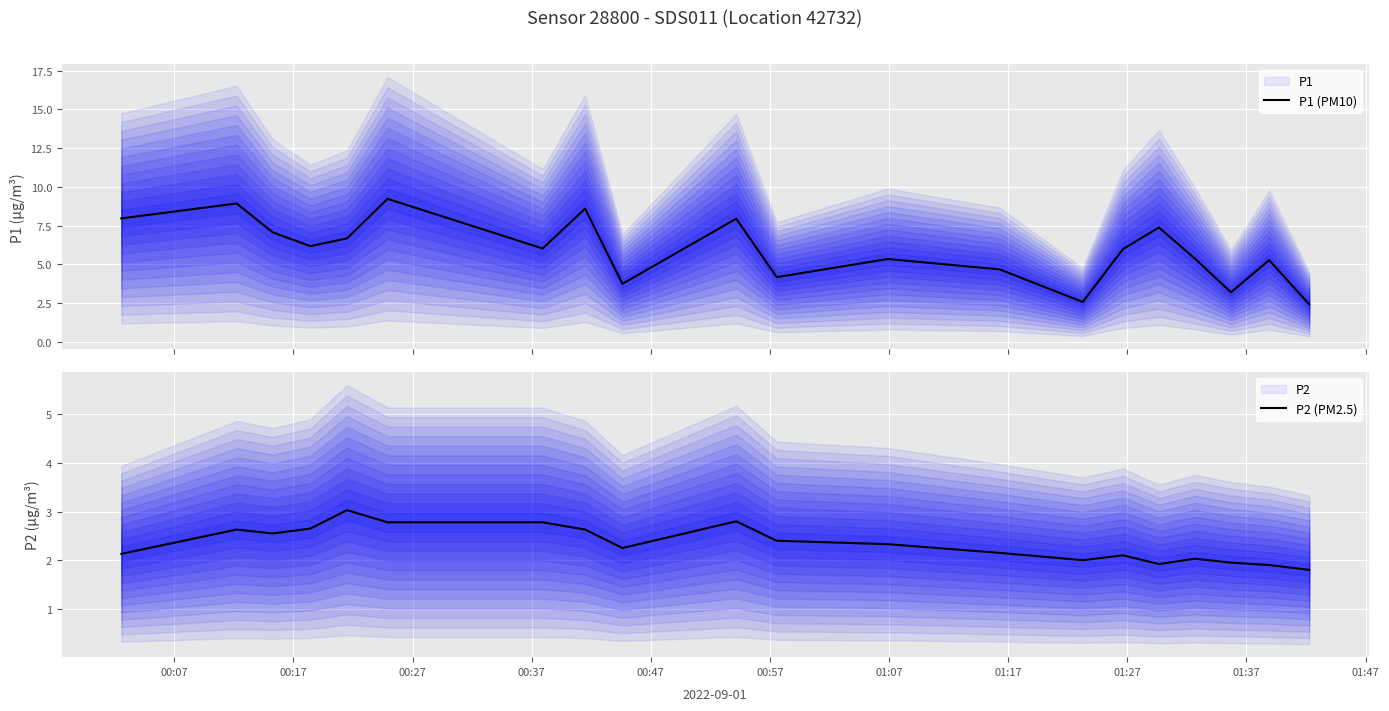

Does the chart display data point markers on the line(s)?

No